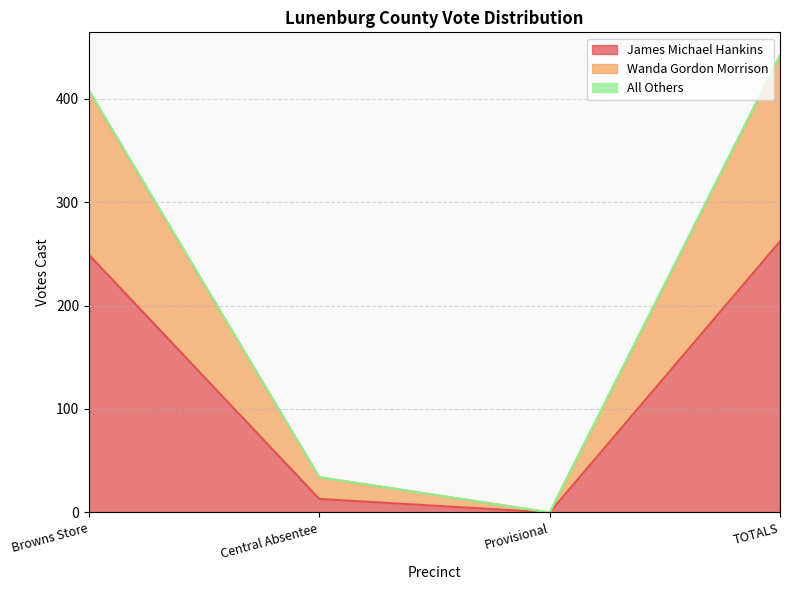

What is the label of the 1st point from the right?

TOTALS